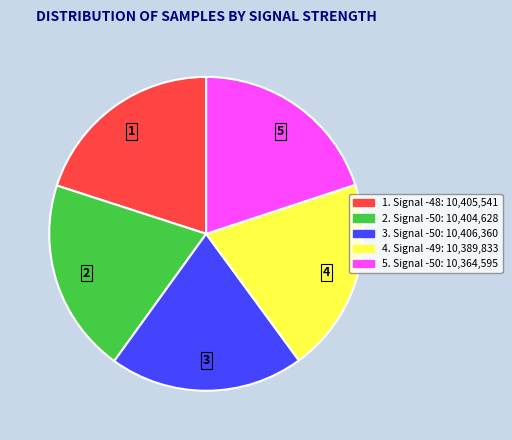

Count the number of slices in the pie.

5